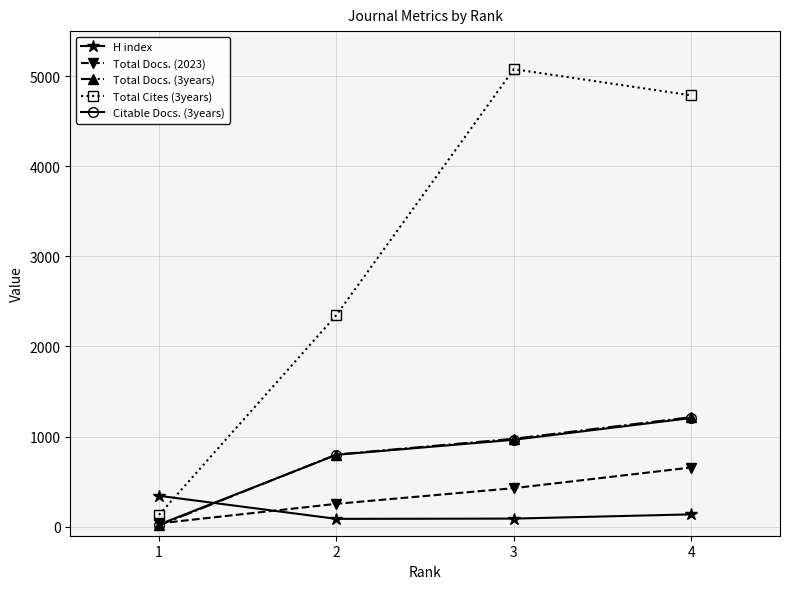

Which series has the largest range (max minus min)?

Total Cites (3years)